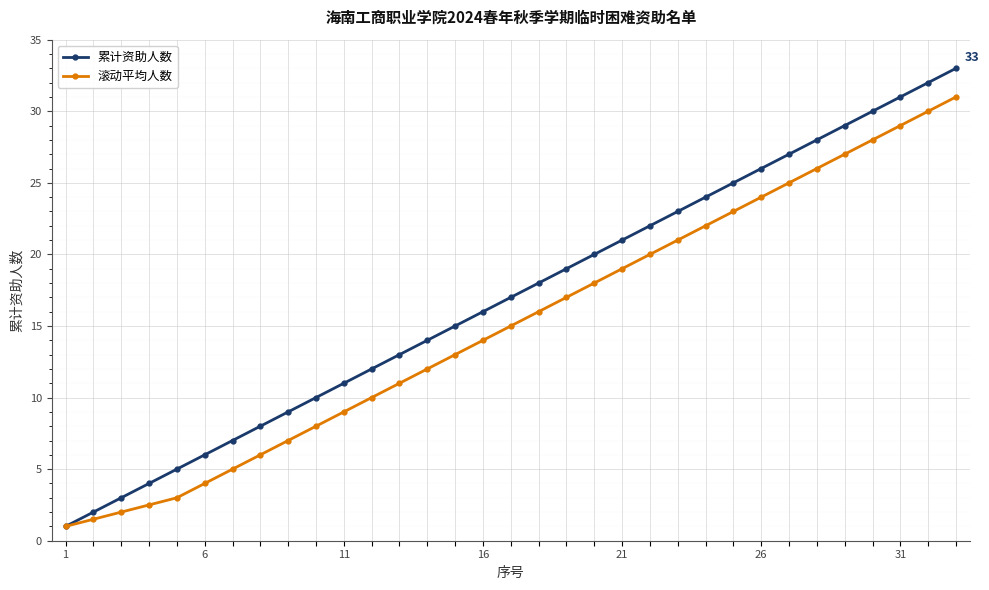

True or false: 累计资助人数 has more than 2 interior local peaks.

False